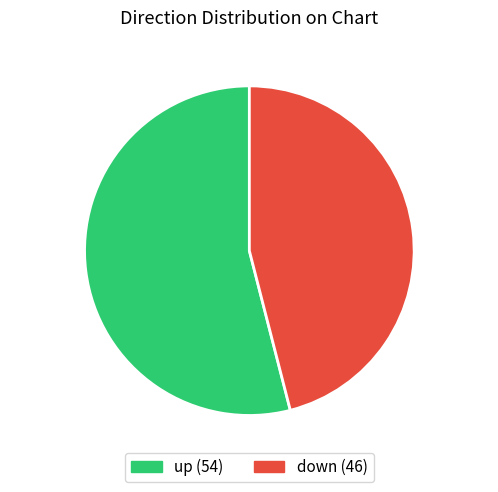

Which has a higher value, down or up?

up